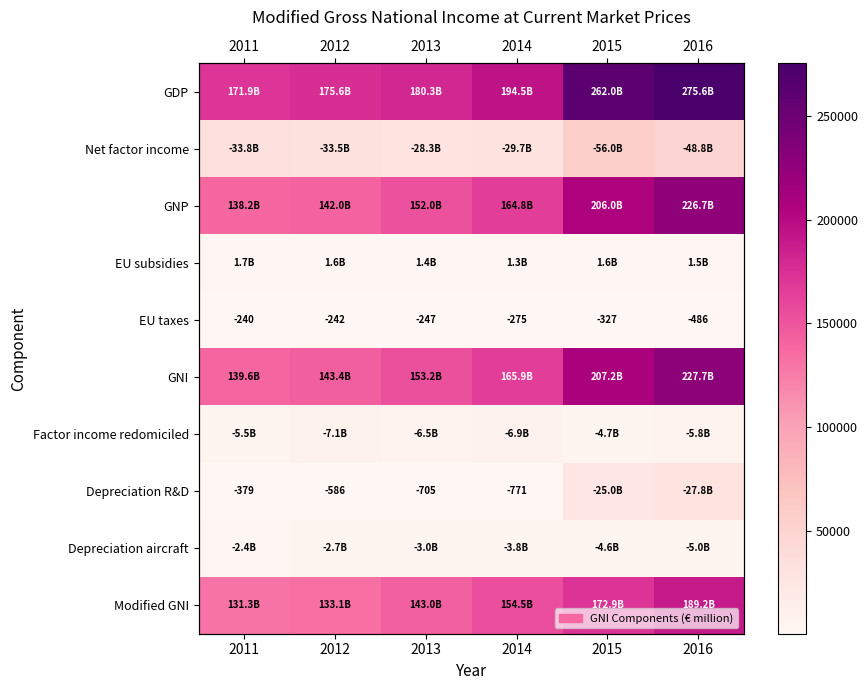

The GNI series shows 62755.6 at 2013. True or false?

False